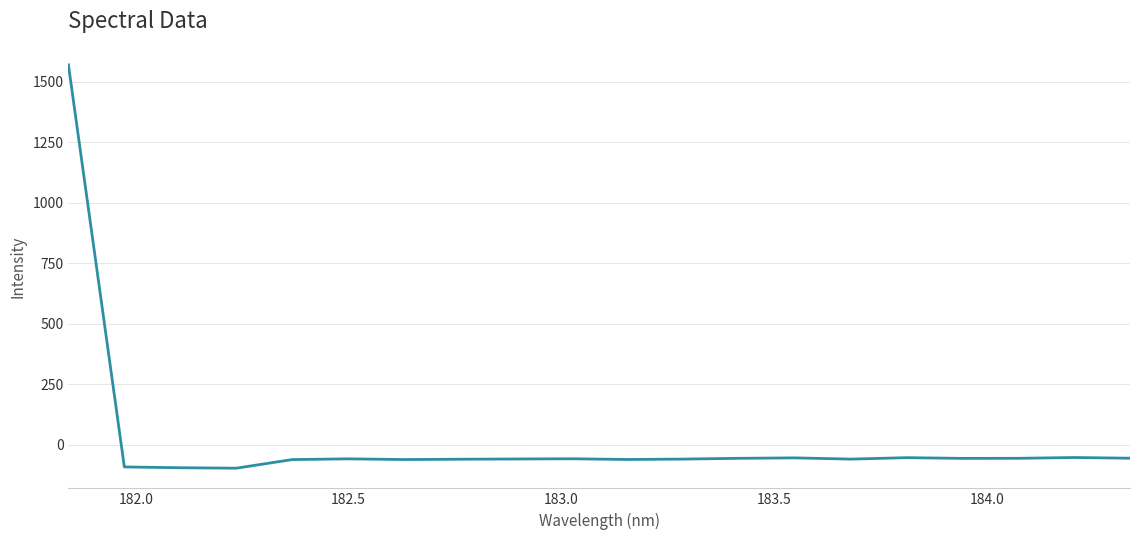

What is the sum of all values?

364.5